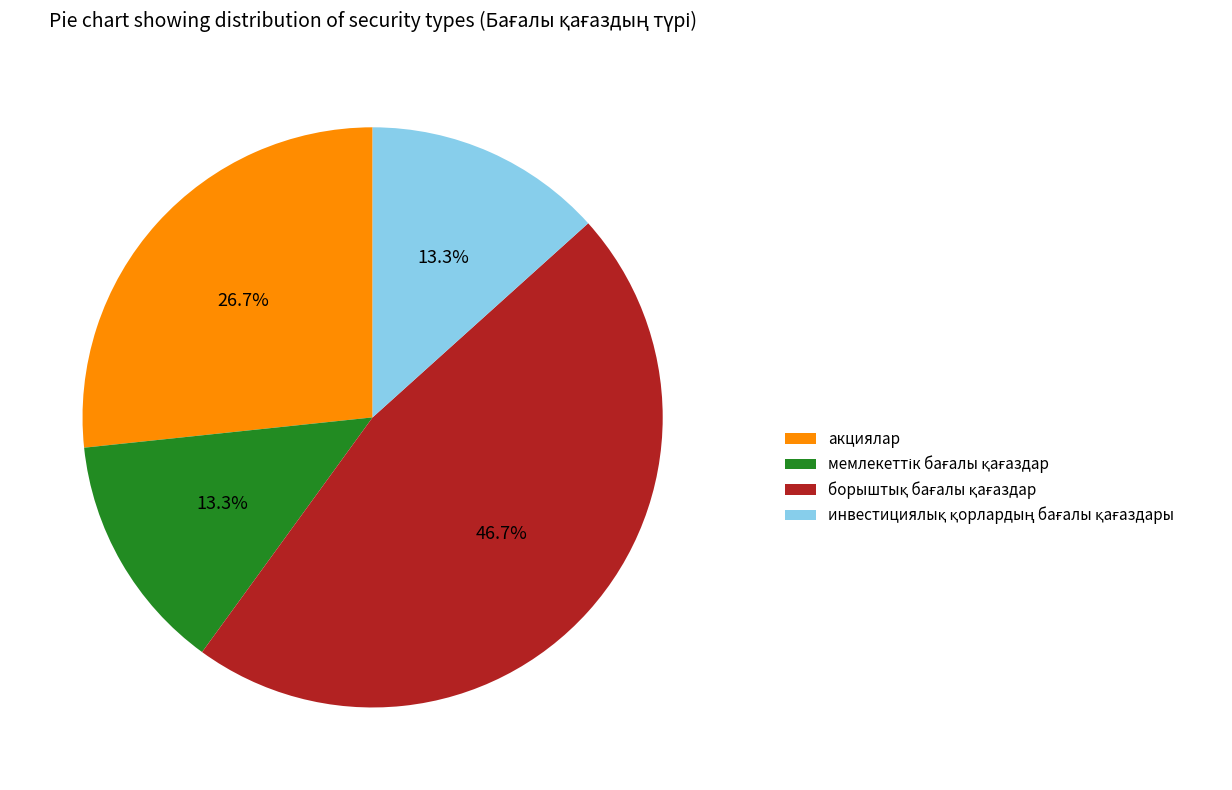

Is there any slice that represents more than half of the pie?

No